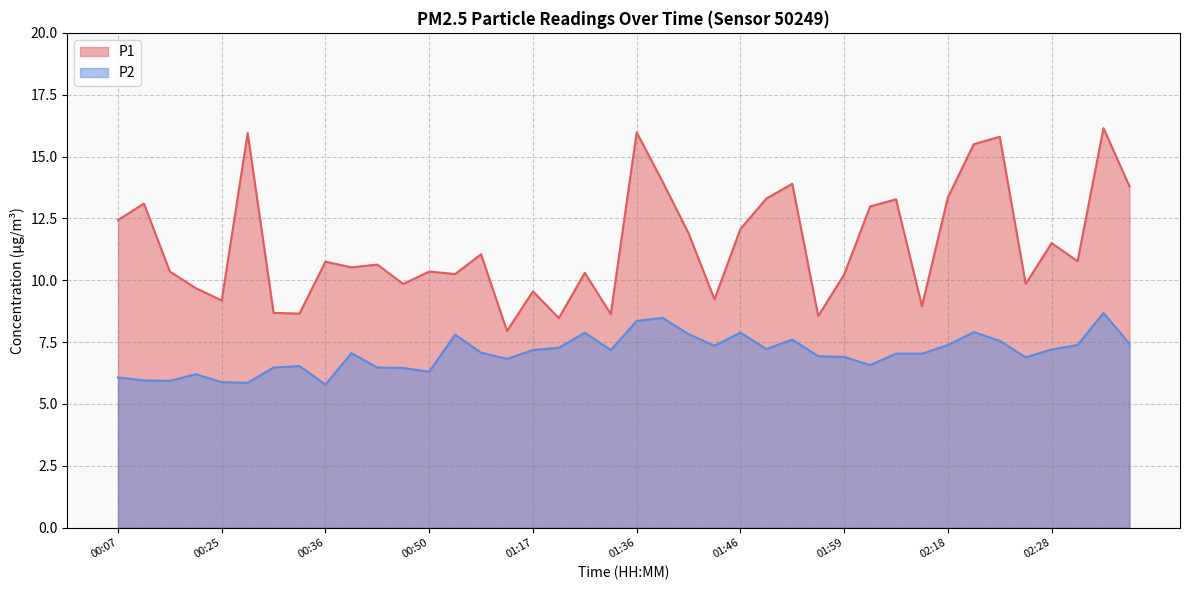

Does the chart display data point markers on the line(s)?

No